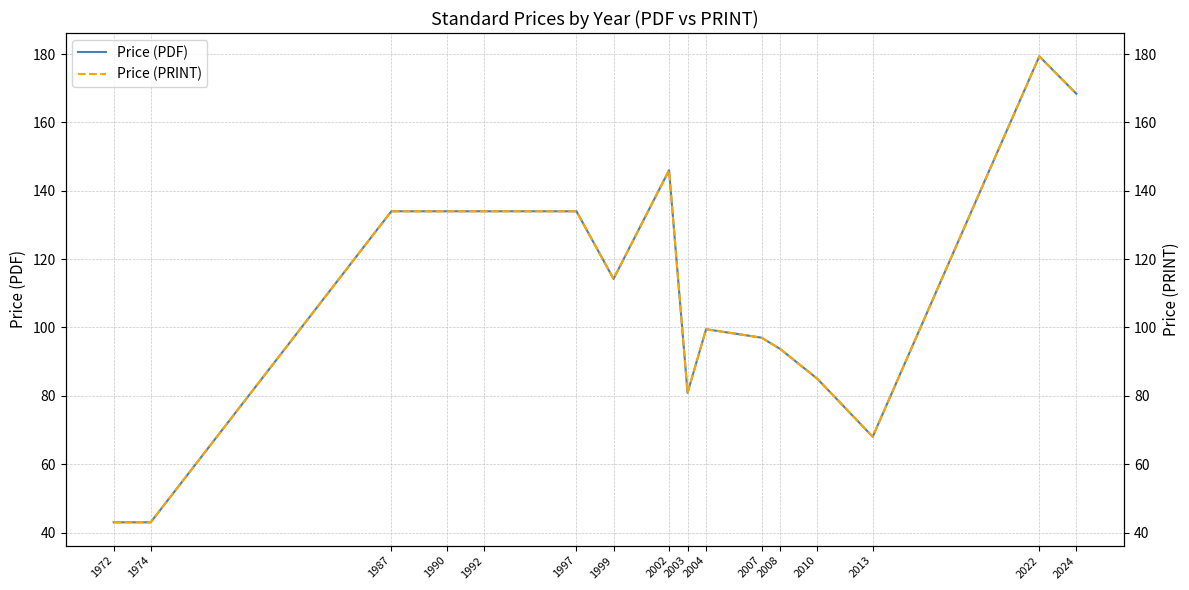

What is the value of the Price (PDF) point at the 3rd from the left?

134.0